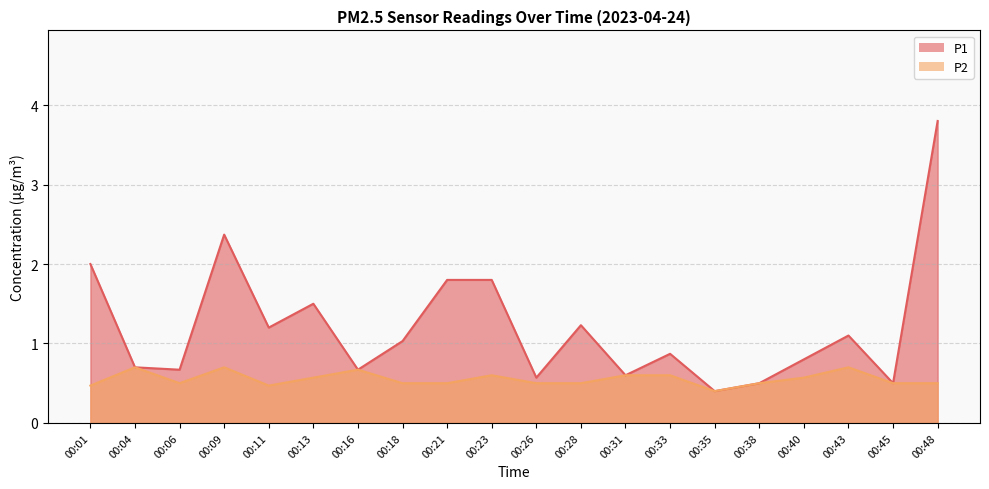

Reading right to left, what are all the values shown in this chart?

P1: 00:48=3.8	00:45=0.5	00:43=1.1	00:40=0.8	00:38=0.5	00:35=0.4	00:33=0.9	00:31=0.6	00:28=1.2	00:26=0.6	00:23=1.8	00:21=1.8	00:18=1.0	00:16=0.7	00:13=1.5	00:11=1.2	00:09=2.4	00:06=0.7	00:04=0.7	00:01=2.0
P2: 00:48=0.5	00:45=0.5	00:43=0.7	00:40=0.6	00:38=0.5	00:35=0.4	00:33=0.6	00:31=0.6	00:28=0.5	00:26=0.5	00:23=0.6	00:21=0.5	00:18=0.5	00:16=0.7	00:13=0.6	00:11=0.5	00:09=0.7	00:06=0.5	00:04=0.7	00:01=0.5